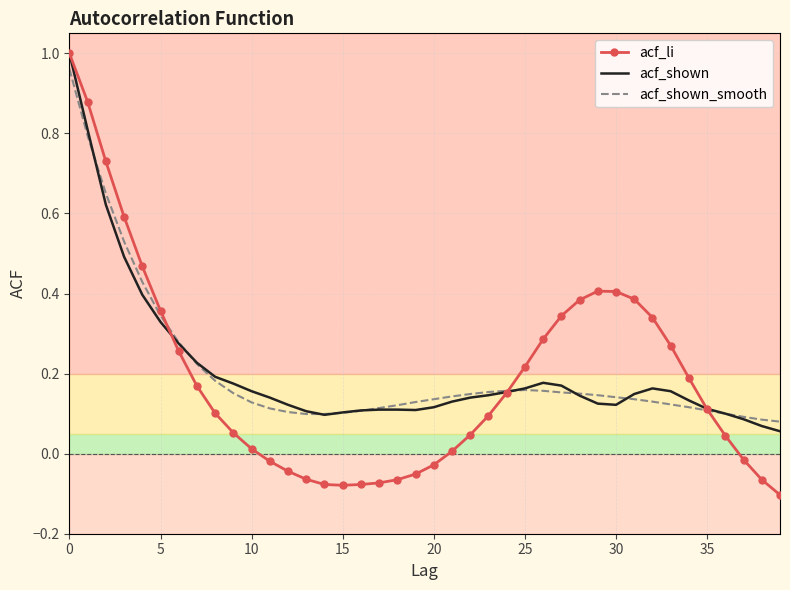

Which series has the widest spread of values?

acf_li